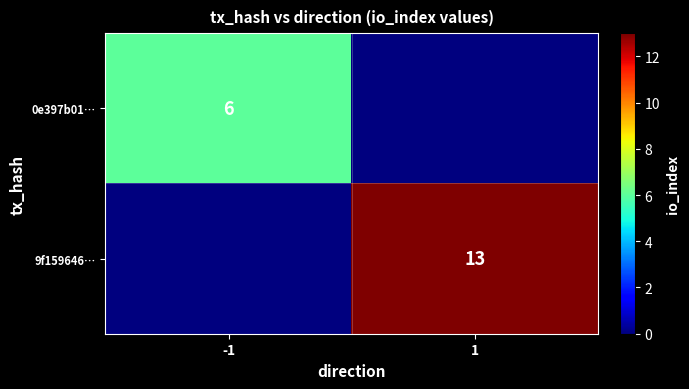

Which label corresponds to the smallest value in the chart?

1